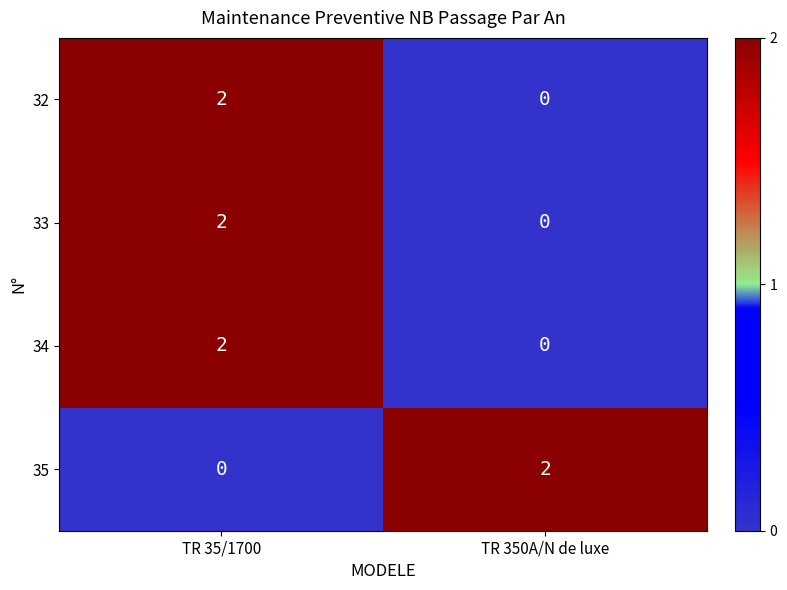

Which category has the lowest value in the 34 series?

TR 350A/N de luxe